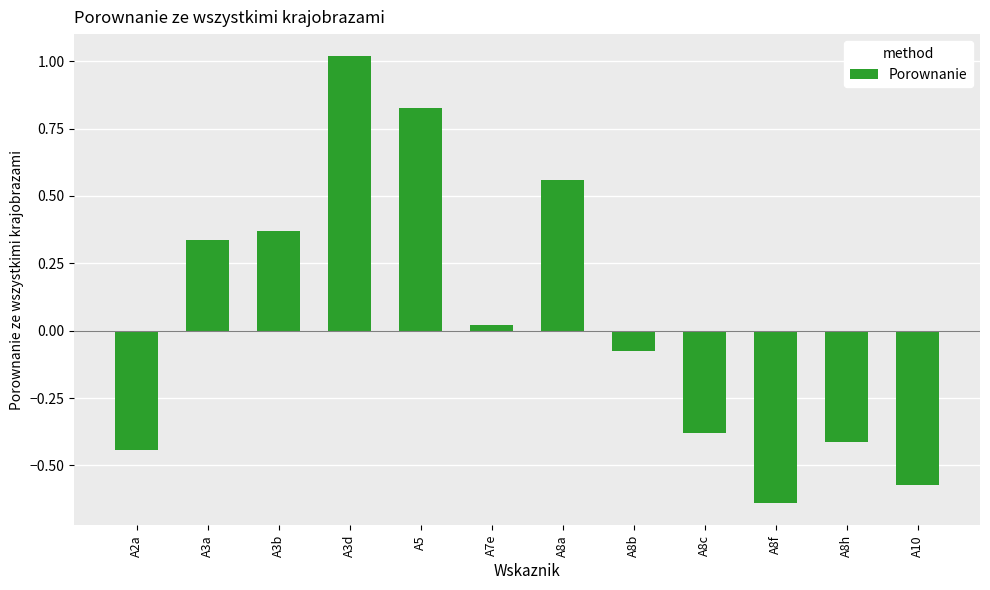

True or false: the data shows -0.4 at A8c.

True